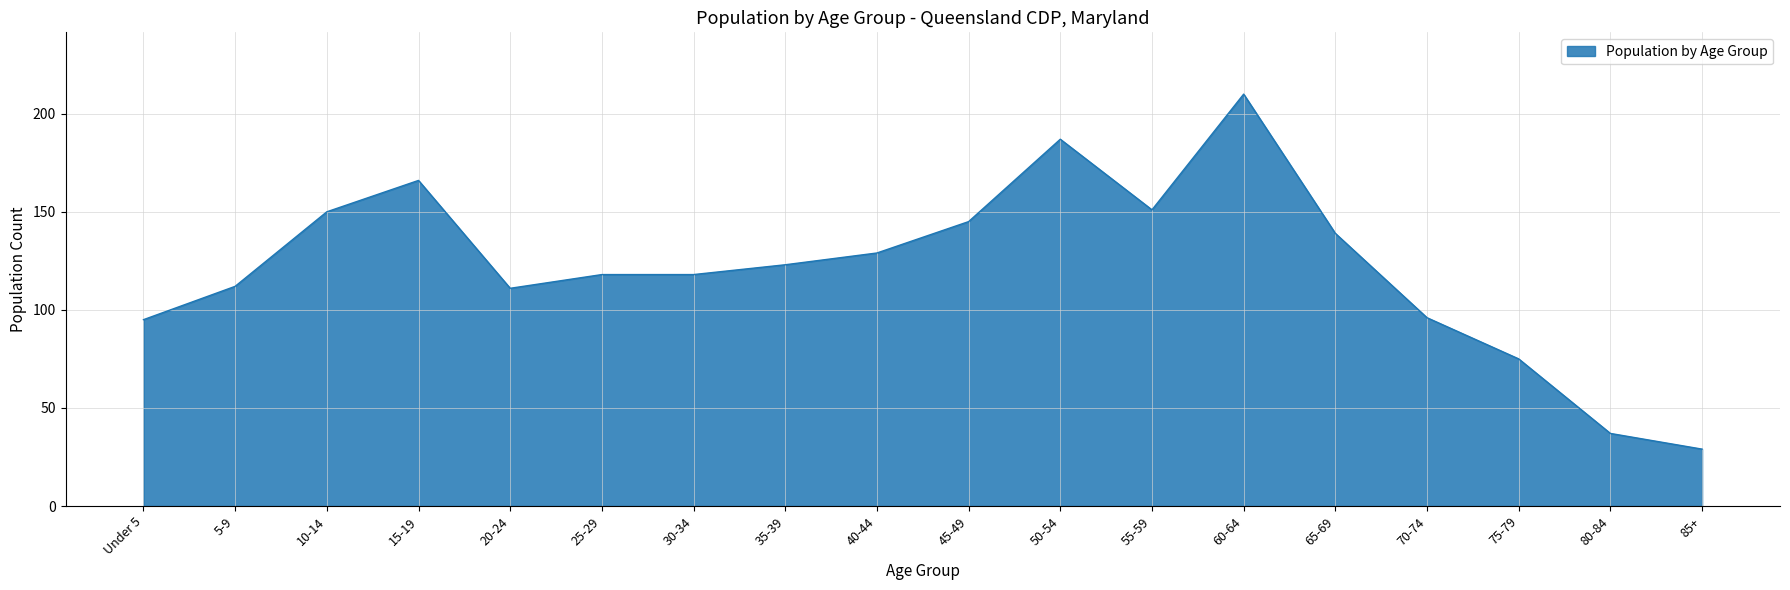

What is the change in value from 10-14 to 70-74?

-54